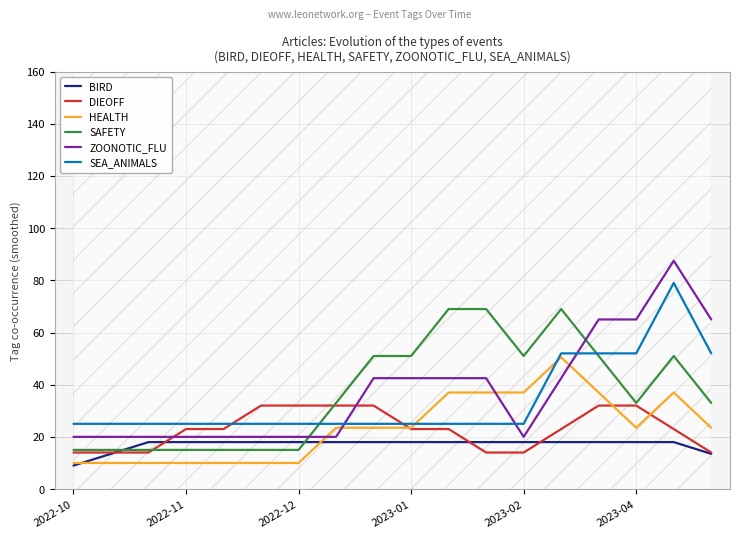

What is the greatest value displayed?

87.5